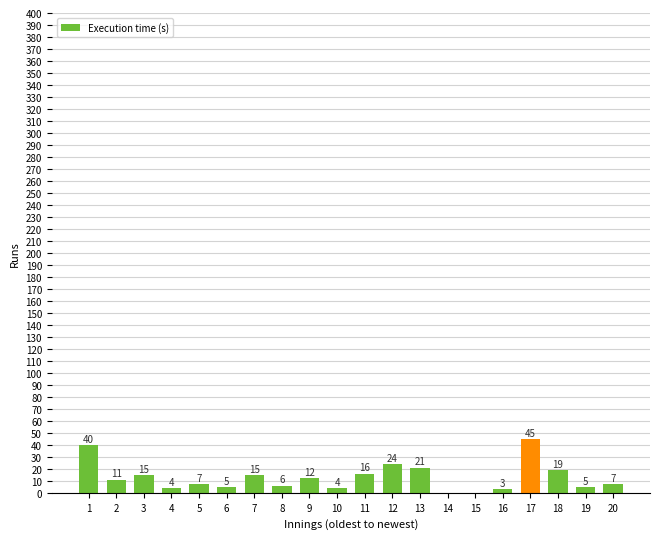

Between 8 and 9, which is larger?

9